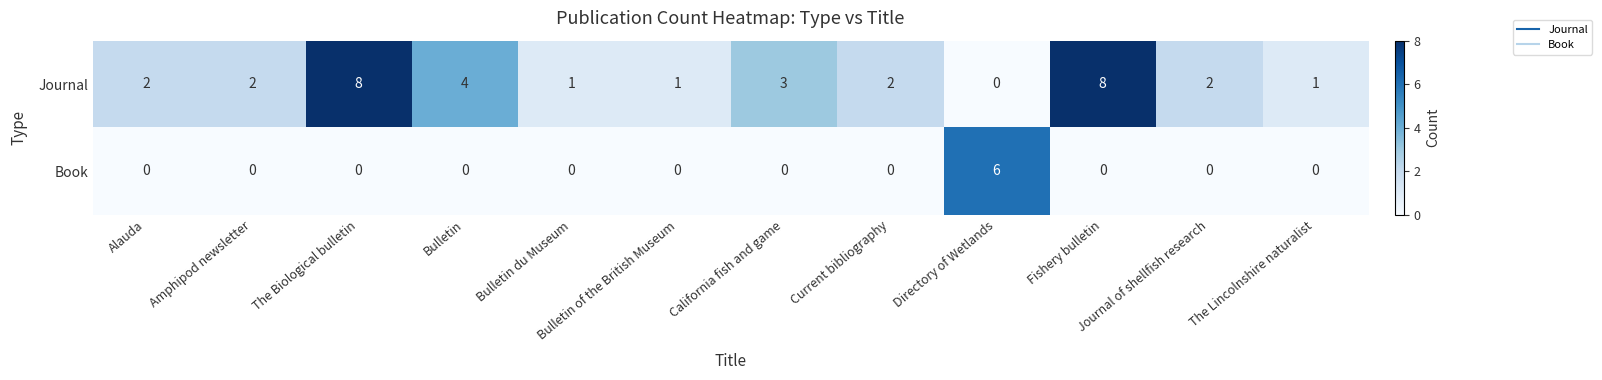

What is the difference between the maximum and minimum values in the Journal series?

8